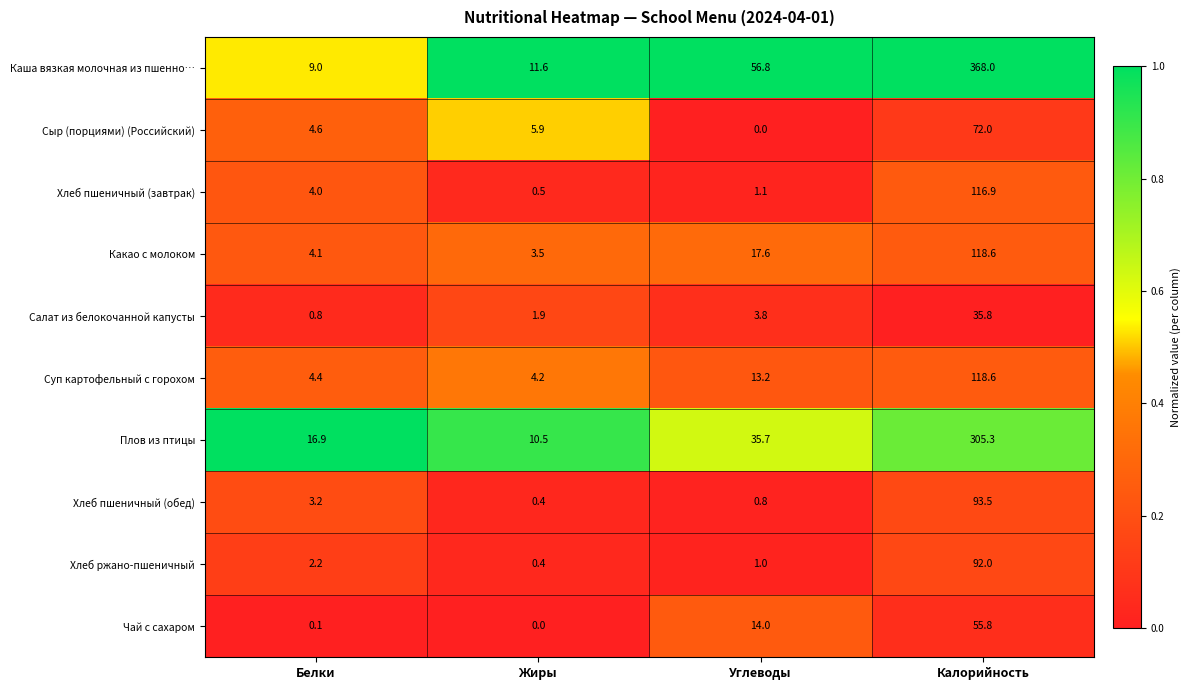

At which category is the sum across all series the highest?

Калорийность